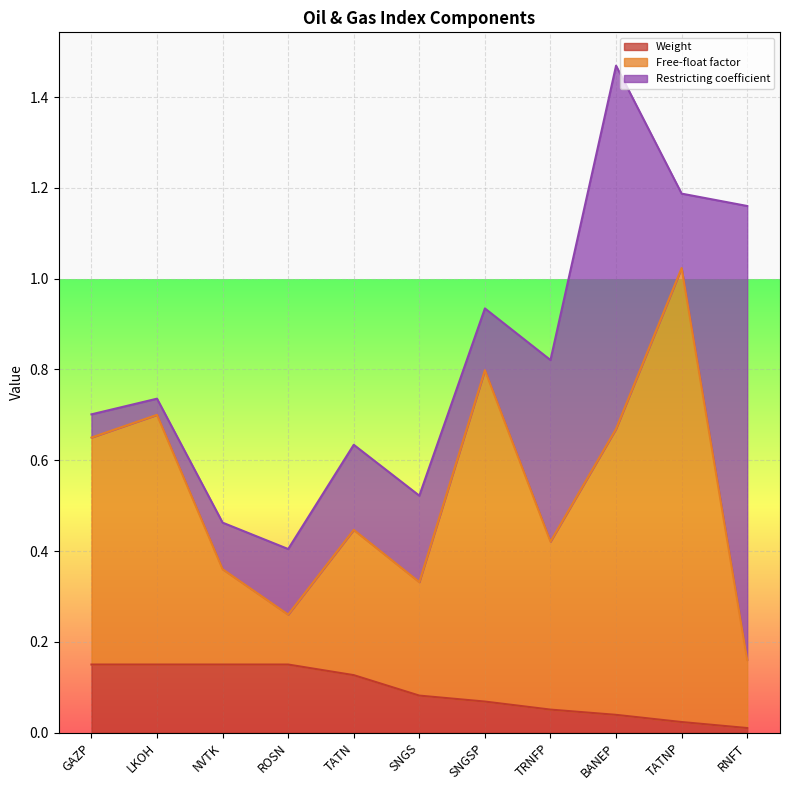

What is the difference between the maximum and minimum values in the Free-float factor series?

0.9